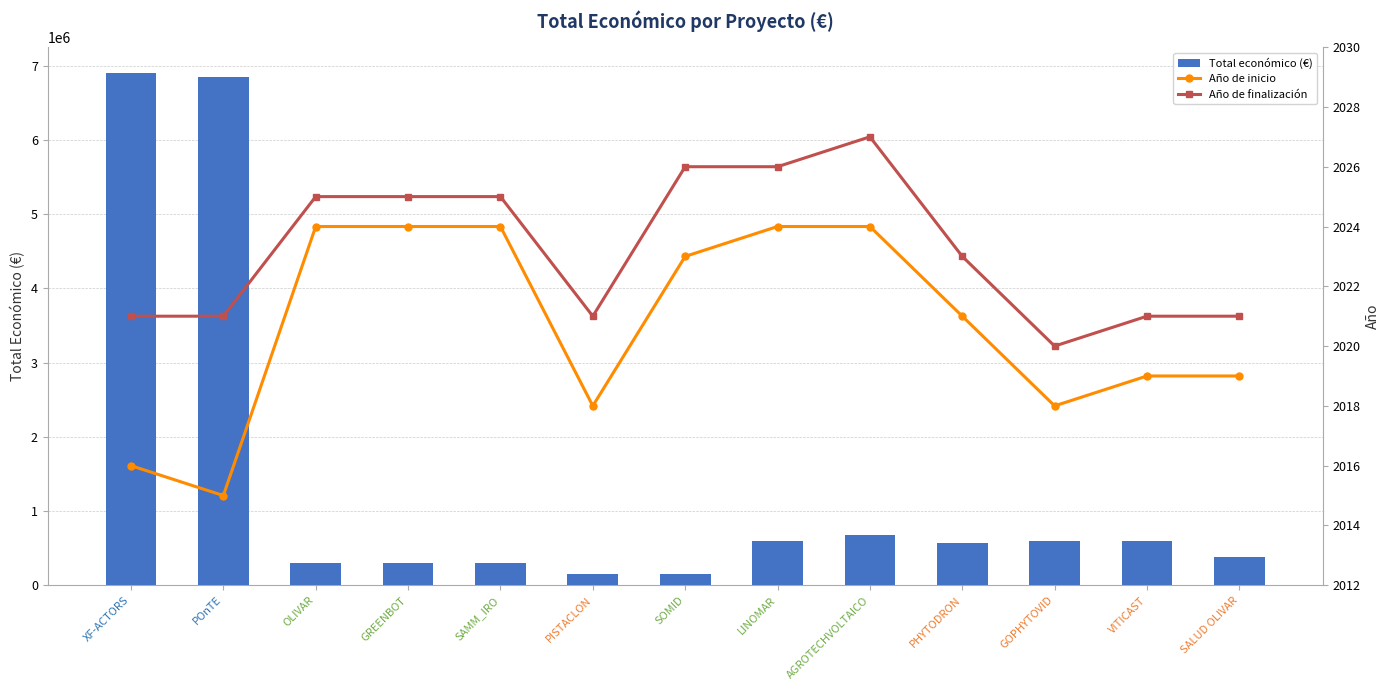

Count the Año de finalización values in the range 2021 to 2025.

9